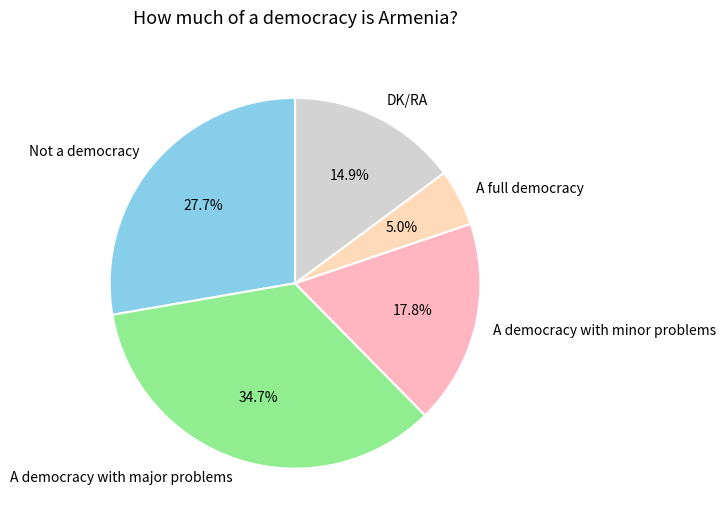

To the nearest percent, what portion does Not a democracy represent?

28%